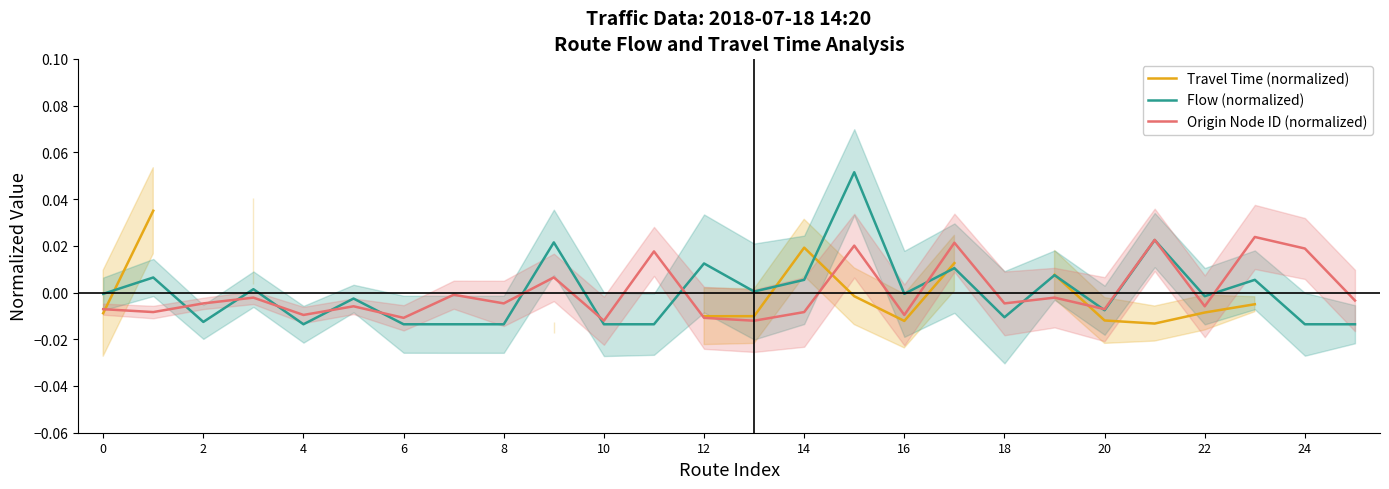

In Origin Node ID (normalized), how many points are lower than both neighbors (excluding endpoints)?

10